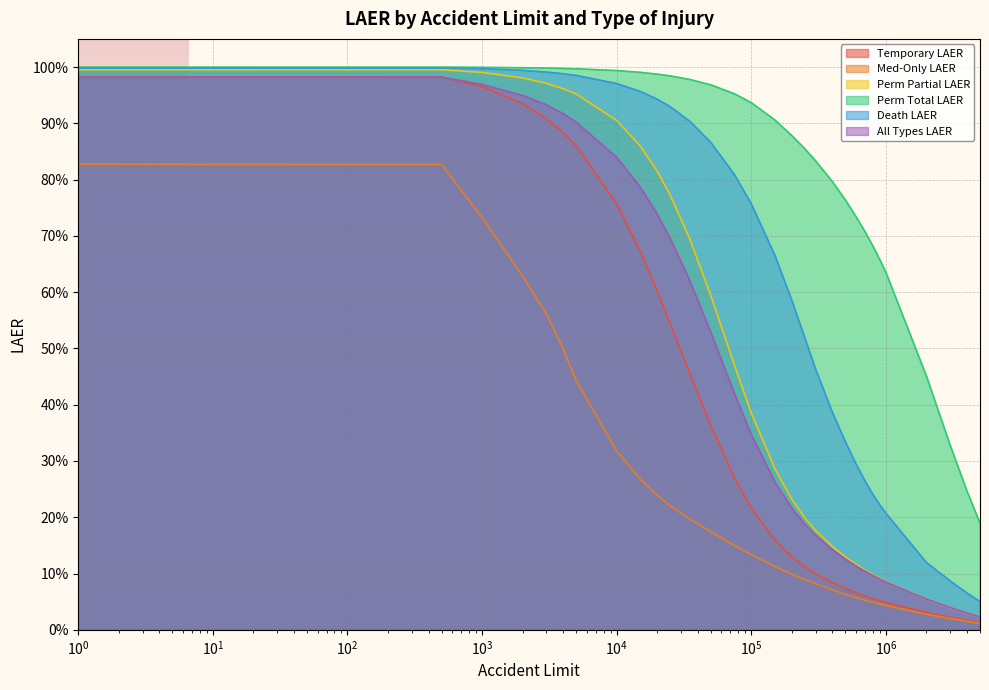

Count the number of data series in this chart.

6